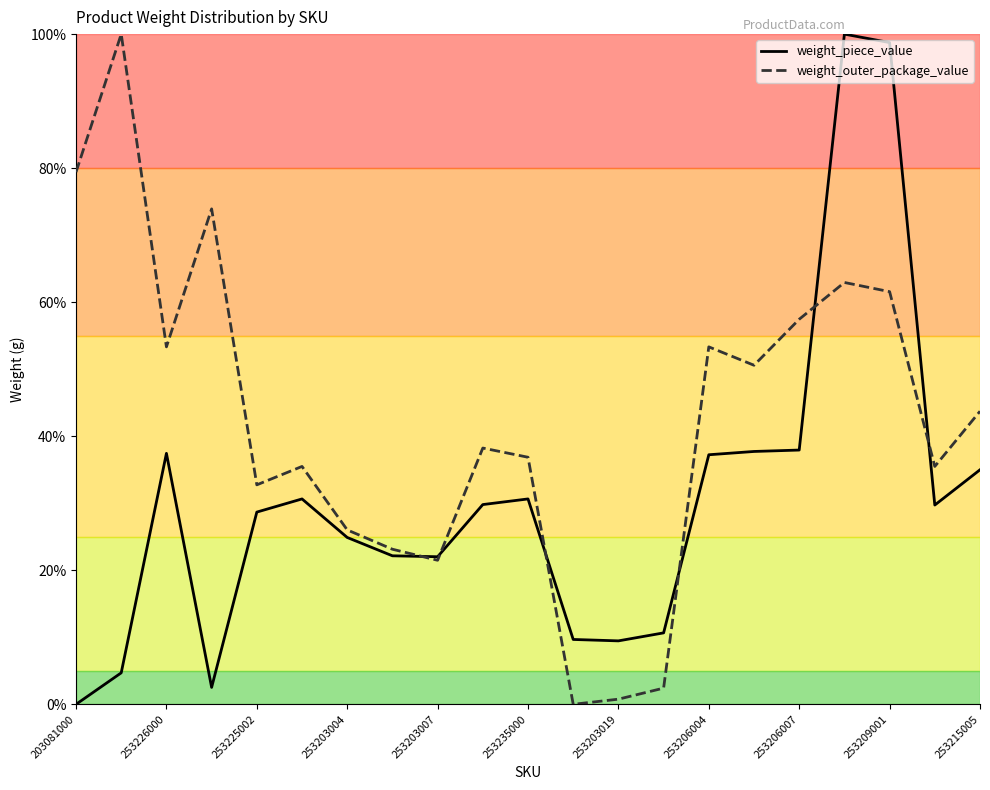

How many intersections are there between weight_outer_package_value and weight_piece_value?

6